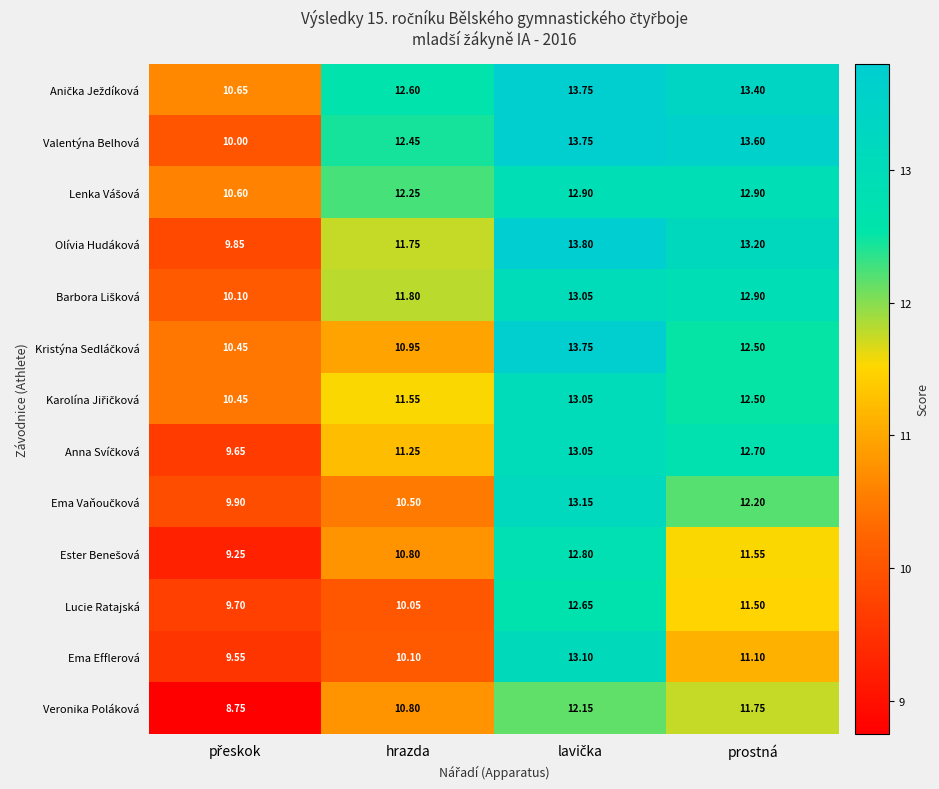

Which series has the largest range (max minus min)?

Olívia Hudáková